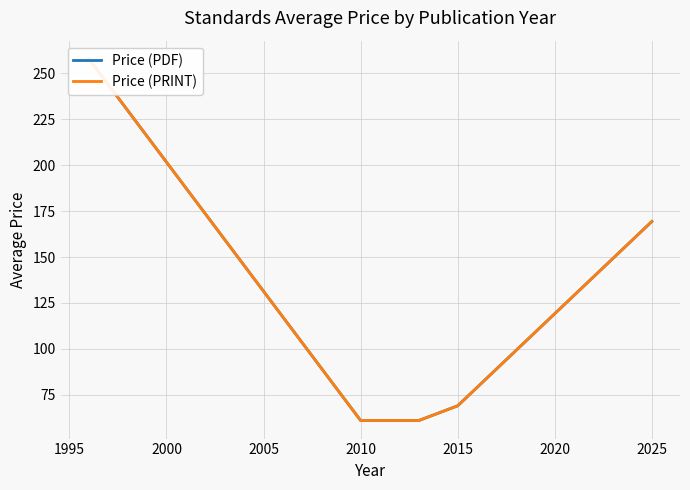

The value of Price (PDF) at 1990 is 147.4. True or false?

False